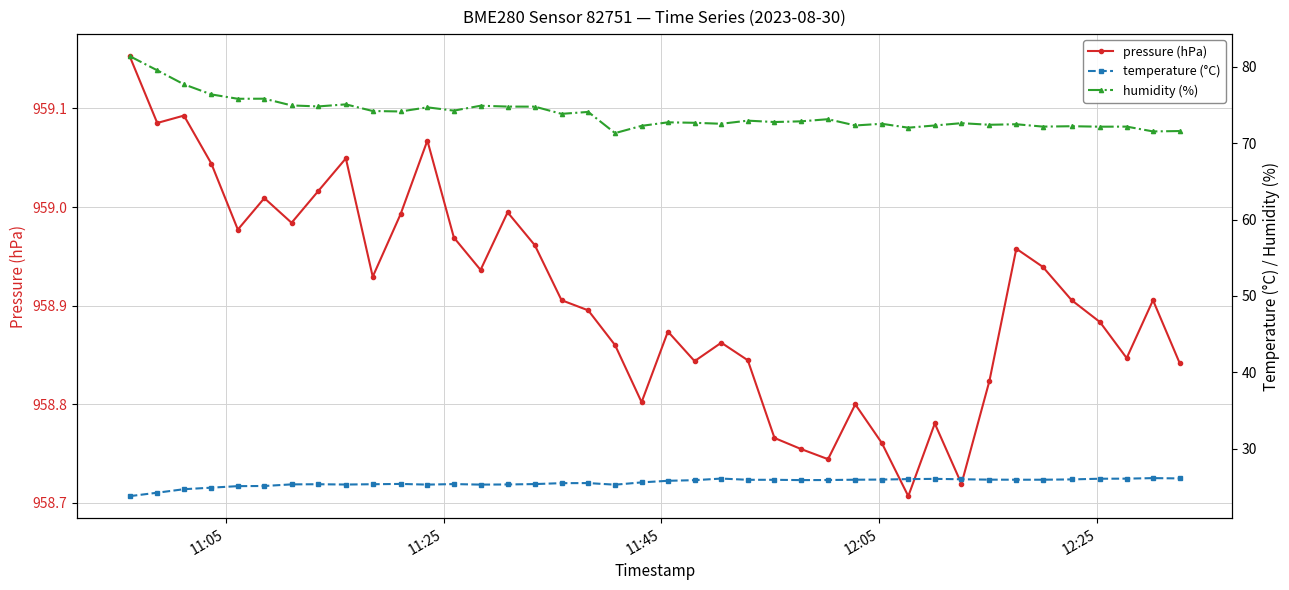

True or false: pressure (hPa) has more than 2 interior local peaks.

True